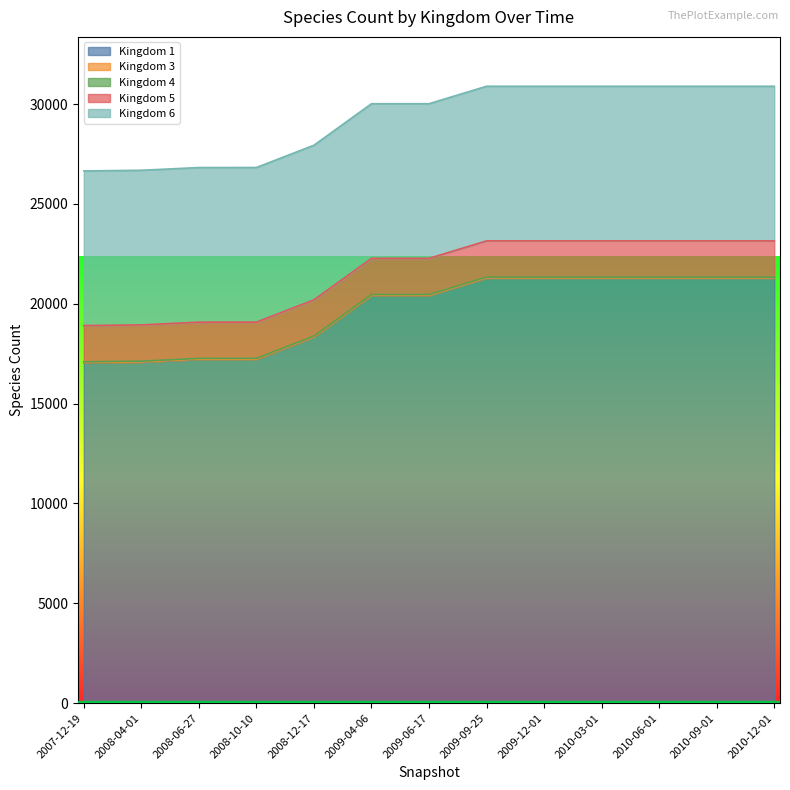

True or false: 3 and 6 intersect in this chart.

False